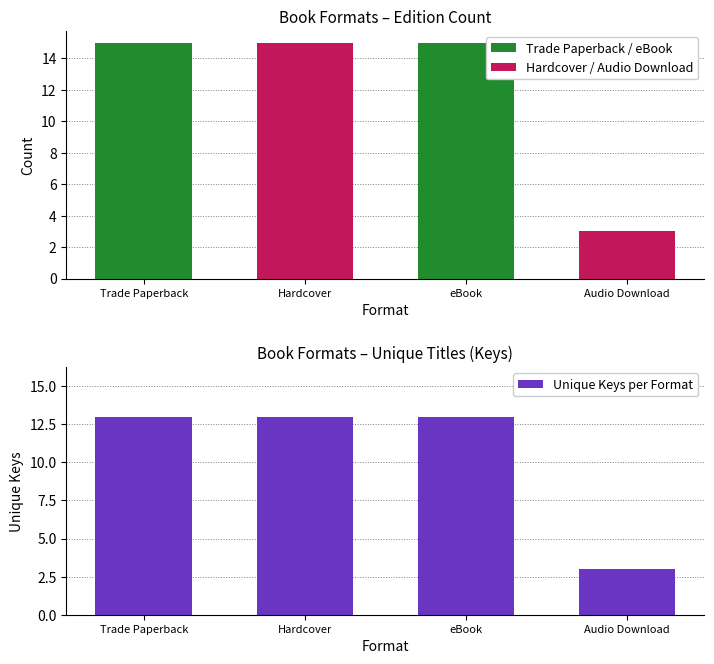

Rank the categories by value from lowest to highest.

Audio Download, Trade Paperback, Hardcover, eBook